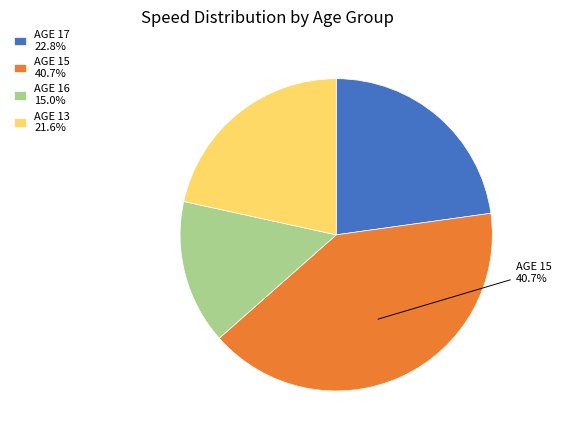

Does any single category account for the majority?

No